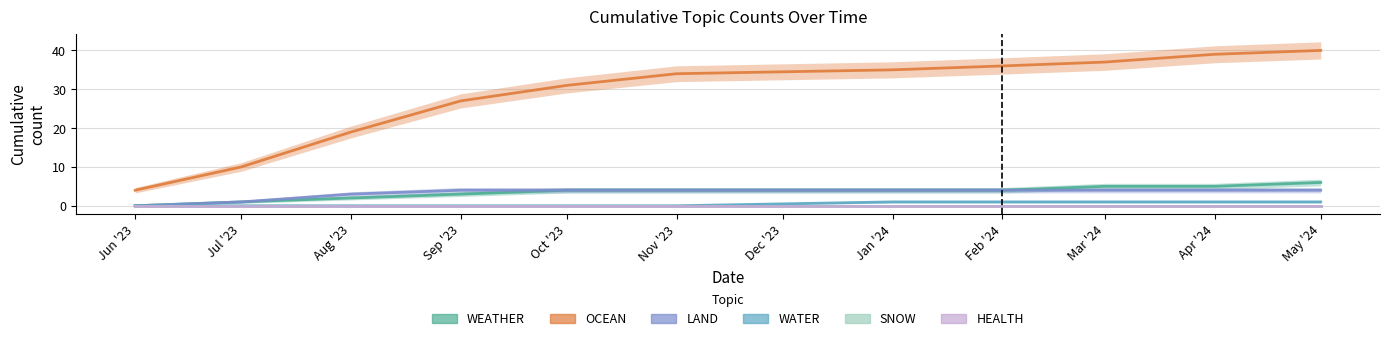

What are all the series names shown in the legend?

WEATHER, OCEAN, LAND, WATER, SNOW, HEALTH